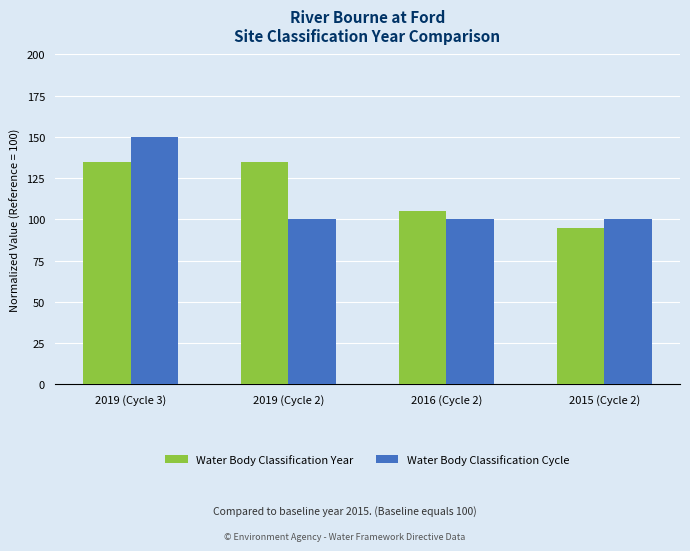

Reading left to right, list all the values displayed in this chart.

Water Body Classification Year: 2019 (Cycle 3)=135	2019 (Cycle 2)=135	2016 (Cycle 2)=105	2015 (Cycle 2)=95
Water Body Classification Cycle: 2019 (Cycle 3)=150	2019 (Cycle 2)=100	2016 (Cycle 2)=100	2015 (Cycle 2)=100